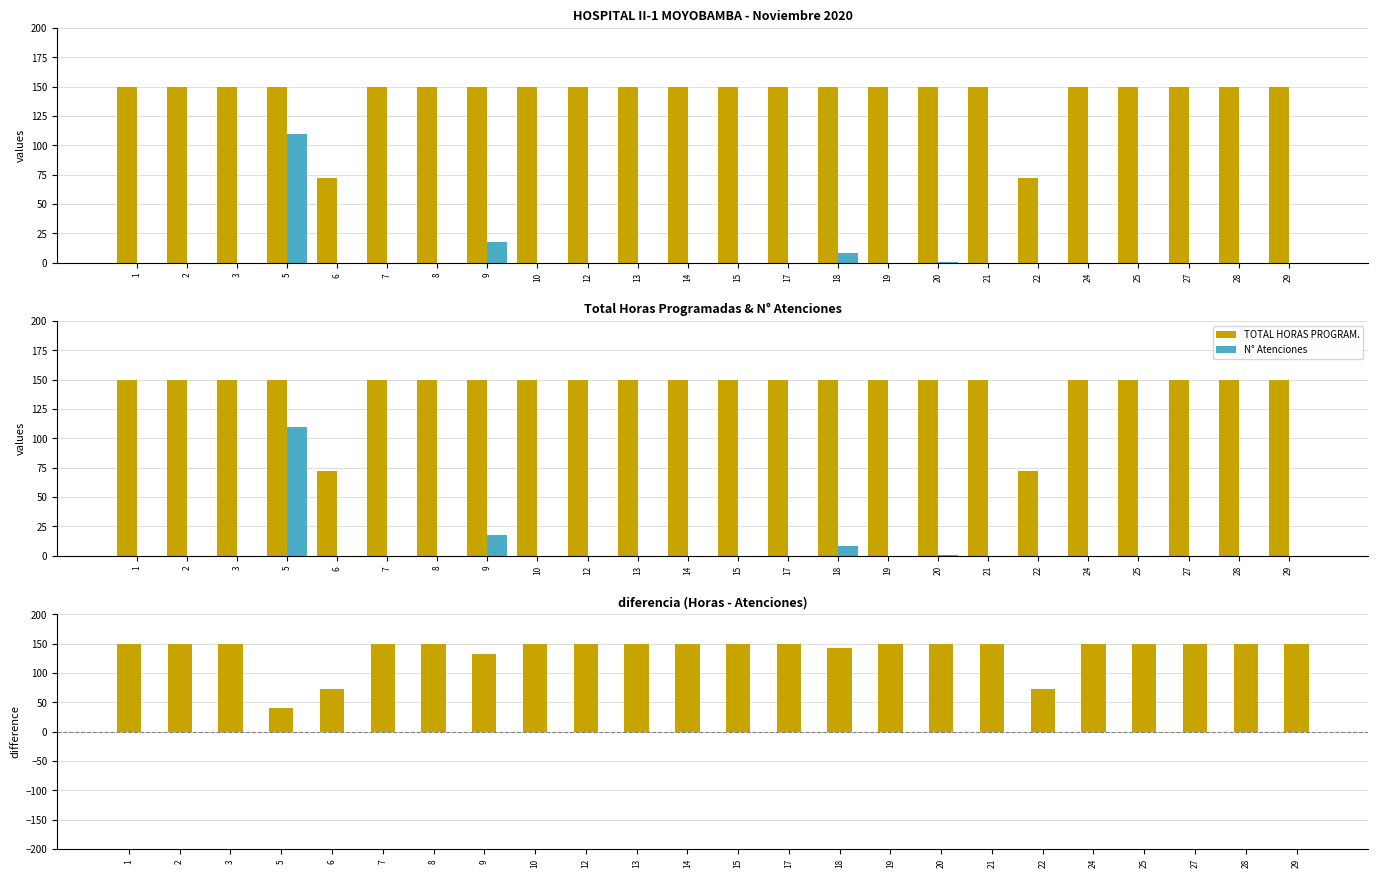

Count the number of data series in this chart.

3